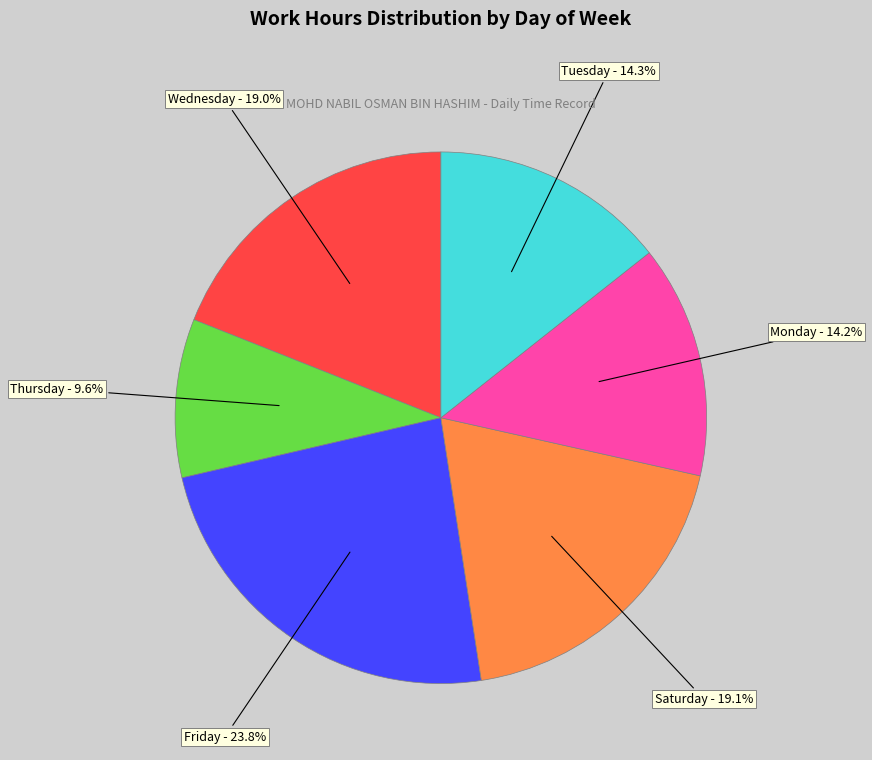

Is there any slice that represents more than half of the pie?

No